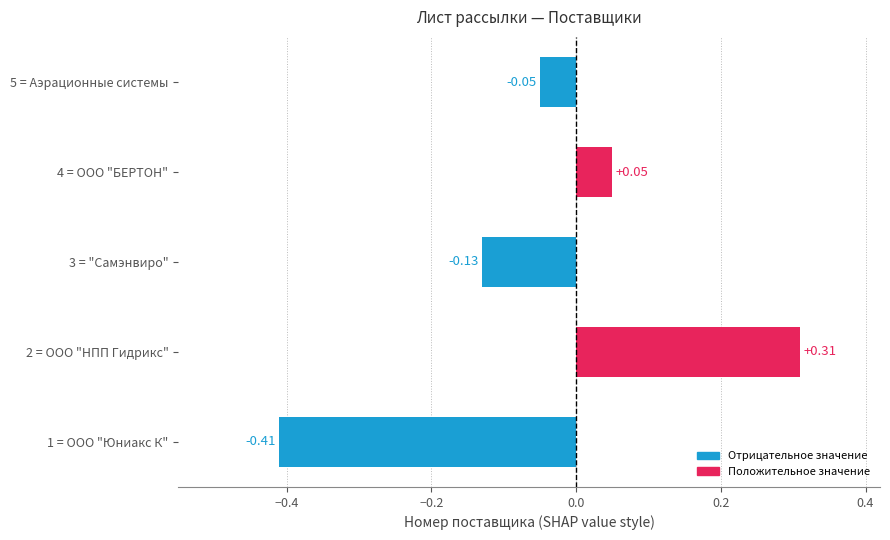

What is the change in value from 2 = ООО "НПП Гидрикс" to 4 = ООО "БЕРТОН"?

-0.3